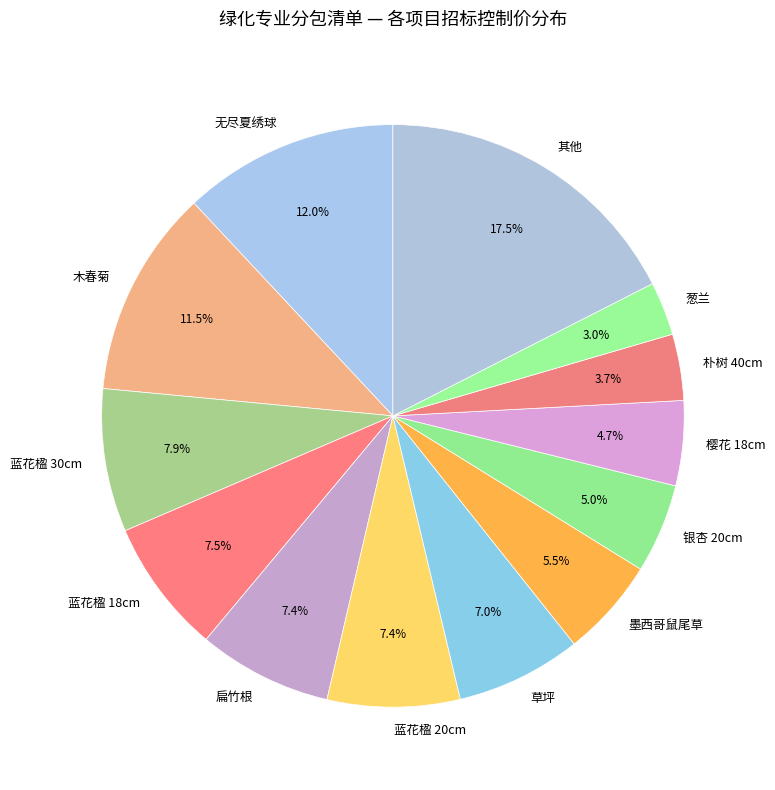

To the nearest percent, what is the average slice percentage?

8%